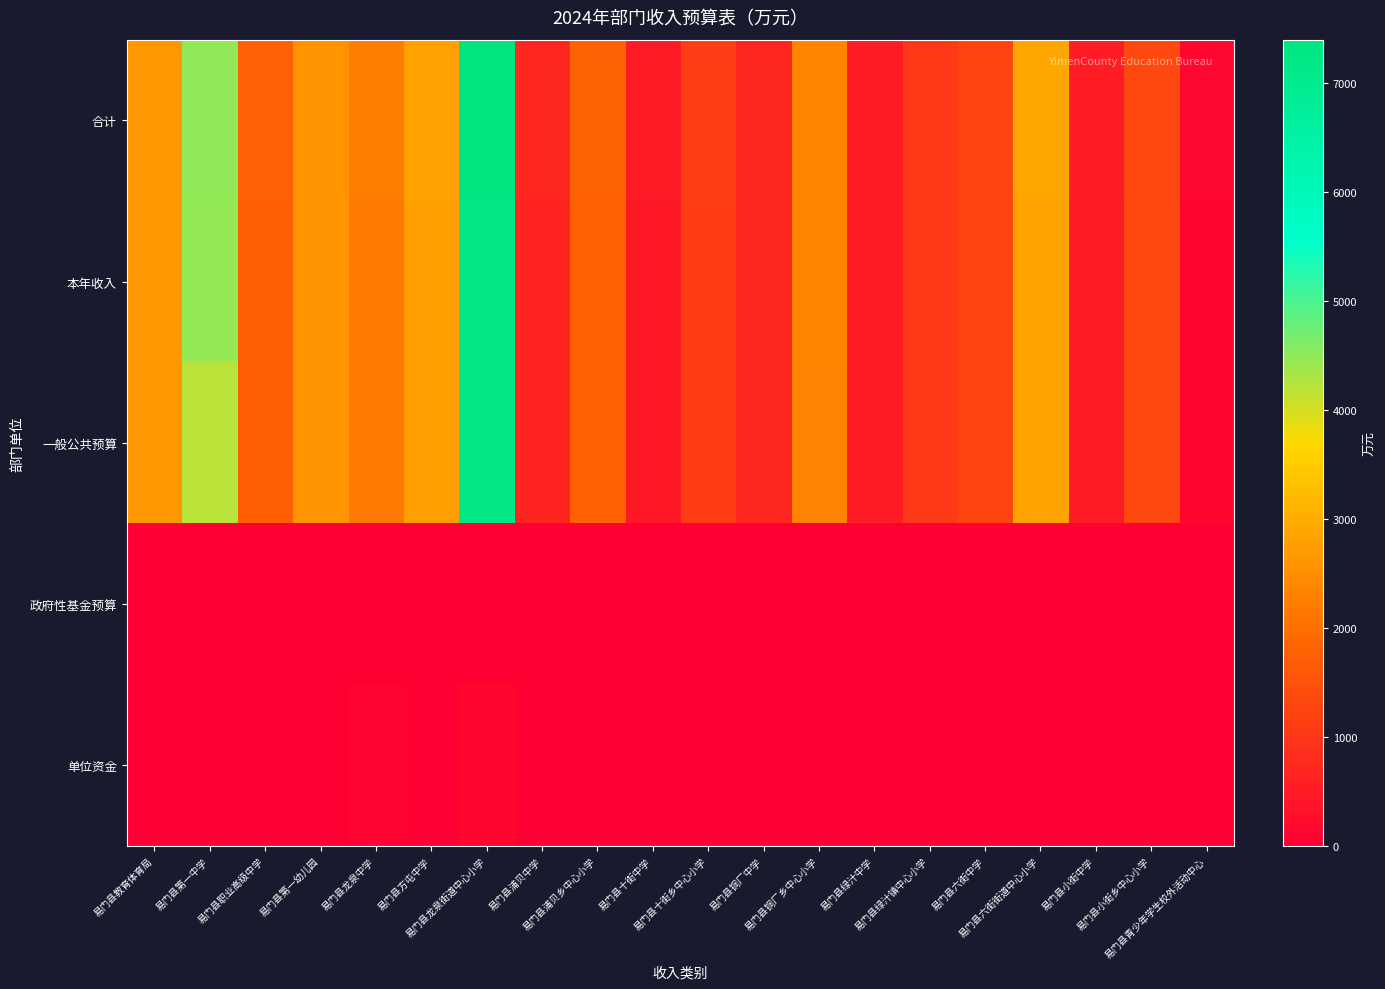

At which category does the chart reach its peak across all series?

易门县龙泉街道中心小学